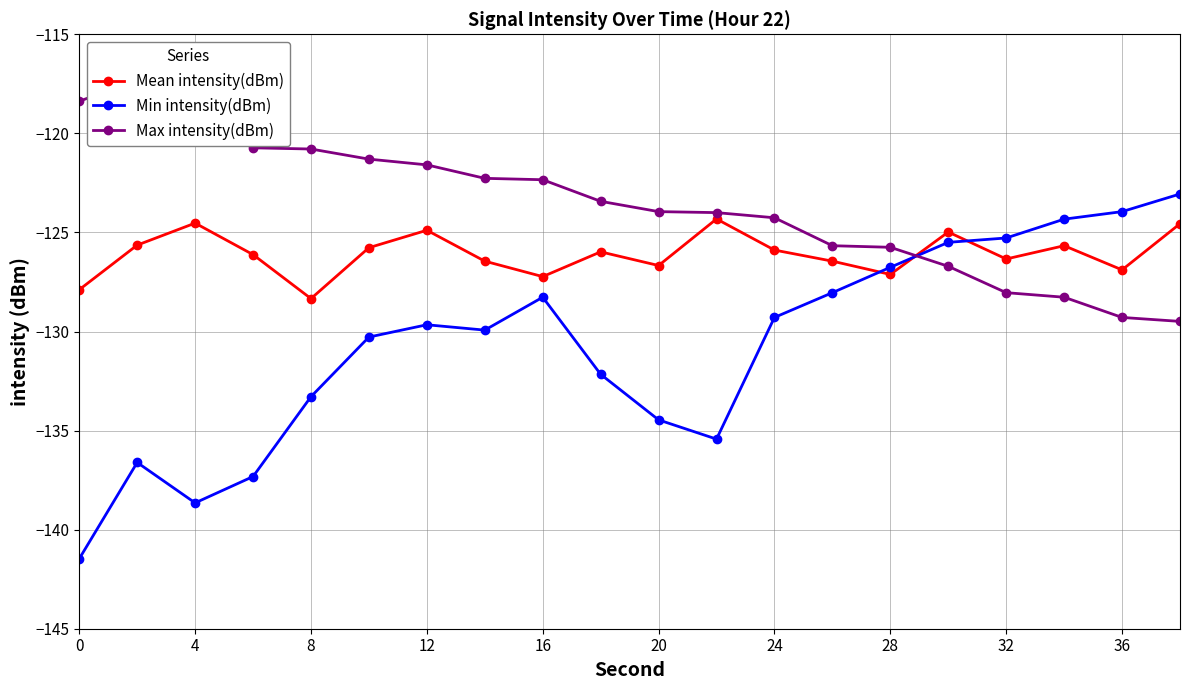

How many intersections are there between Max intensity(dBm) and Mean intensity(dBm)?

1